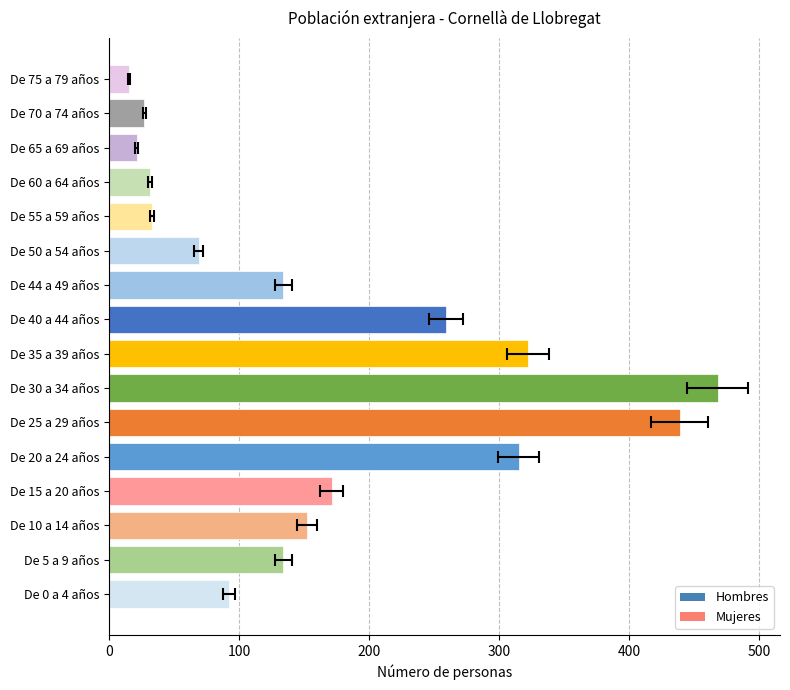

The value at 100 is 220. True or false?

False